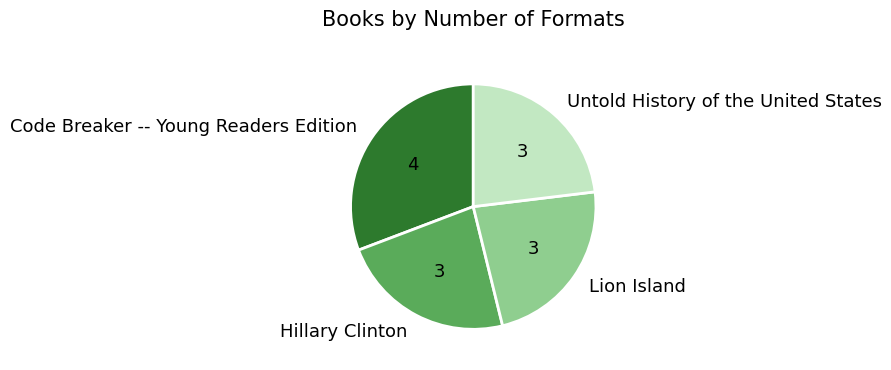

Is it true that Code Breaker -- Young Readers Edition is 31% of the pie?

True